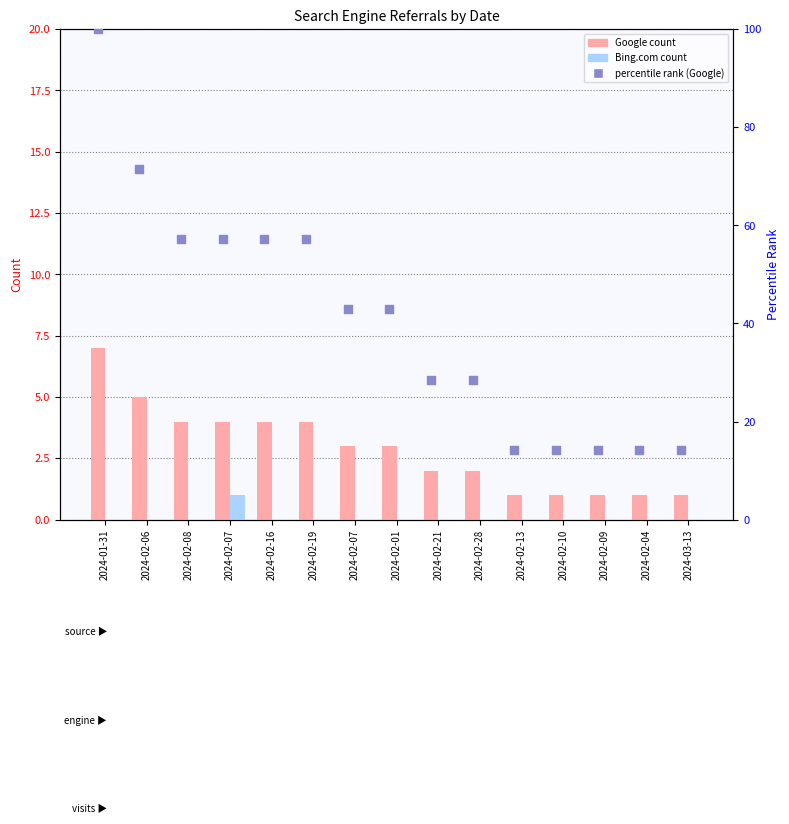

Which series contains the highest Y value?

percentile rank